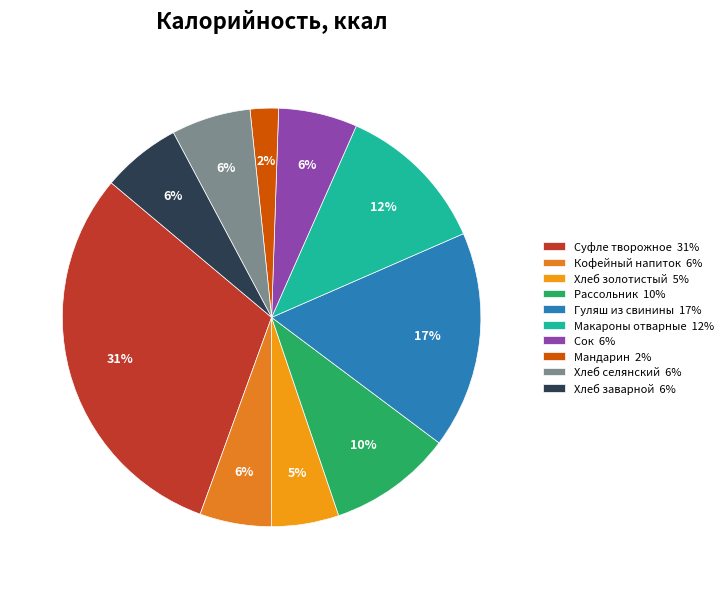

What is the total percentage of Хлеб золотистый and Суфле творожное?

35.8%